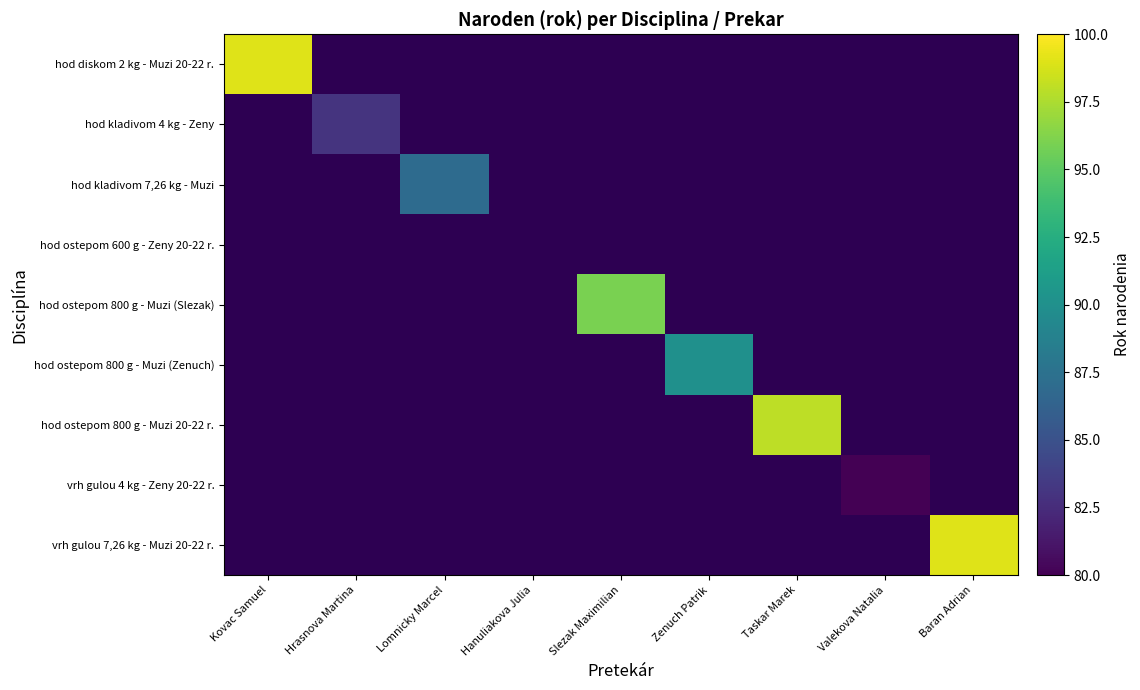

Is the value of hod ostepom 800 g - Muzi (Slezak) at Hrasnova Martina greater than the value of hod kladivom 7,26 kg - Muzi at Hrasnova Martina?

No